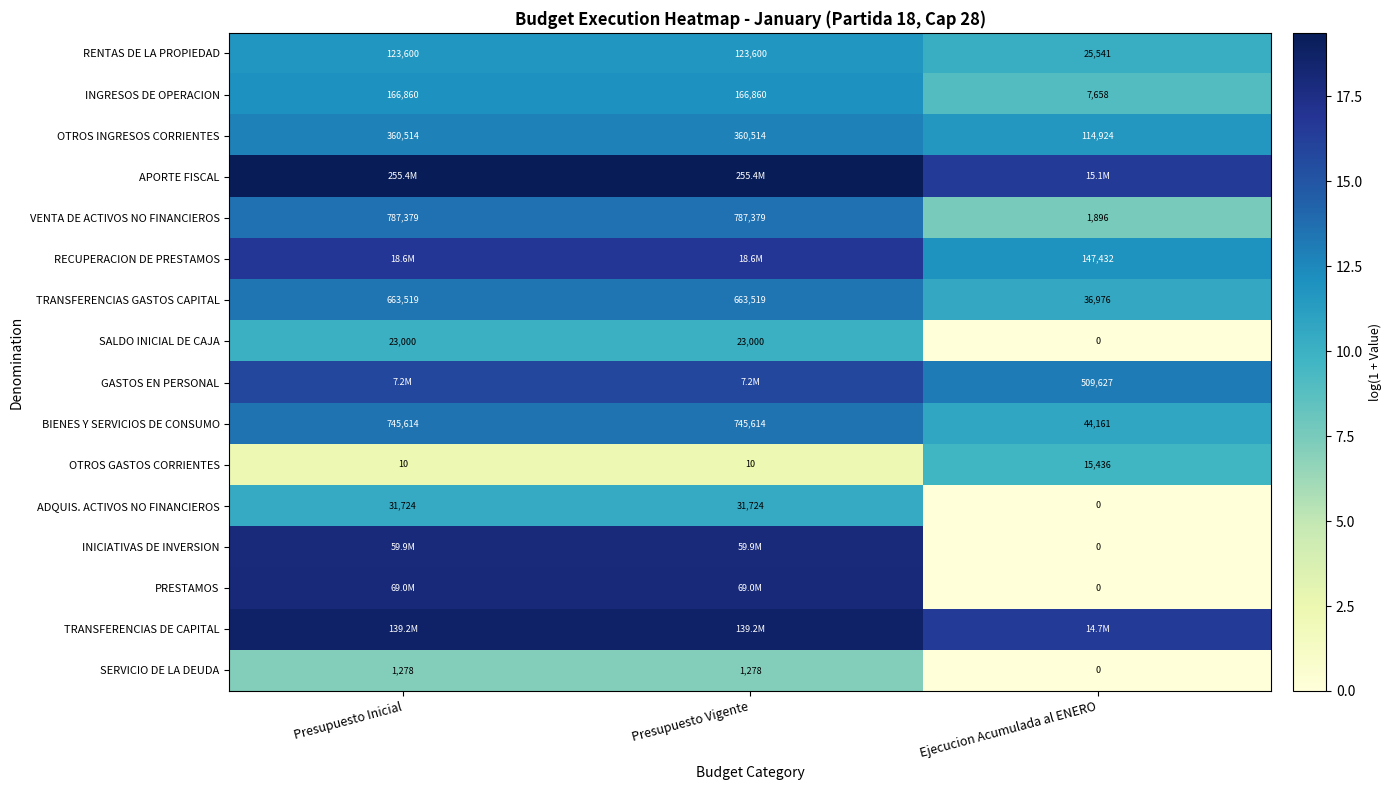

Where is RENTAS DE LA PROPIEDAD nearest to the value 74570?

Ejecucion Acumulada al ENERO